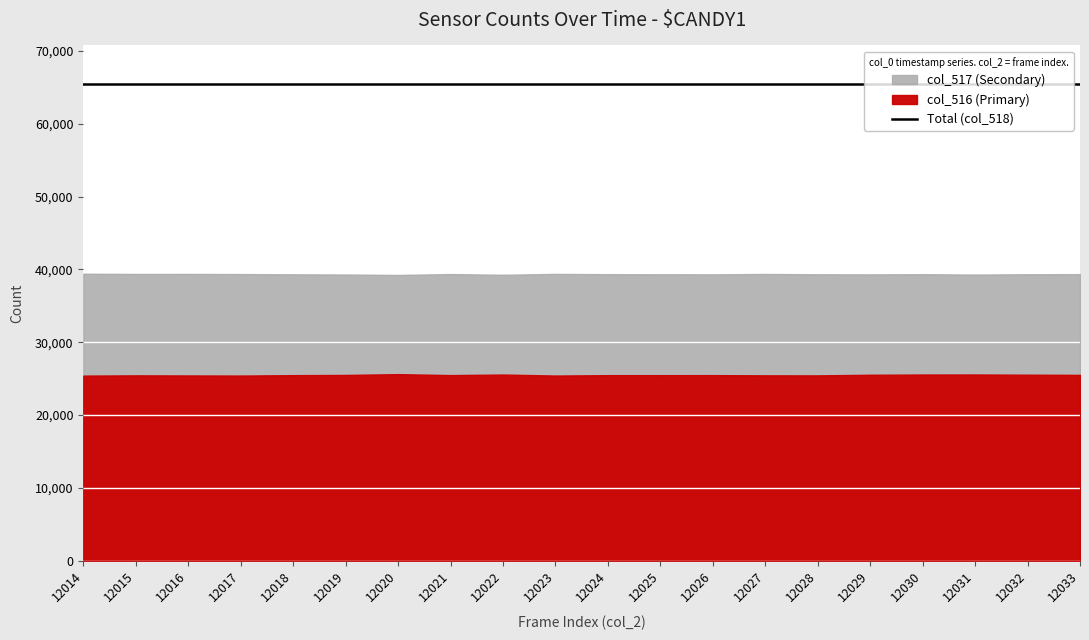

Which has a higher value, 12032 or 12015?

12032